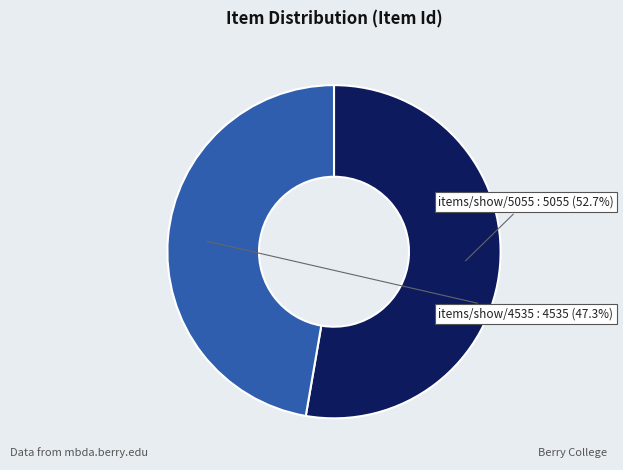

Is the sum of items/show/5055 and items/show/4535 greater than half?

Yes